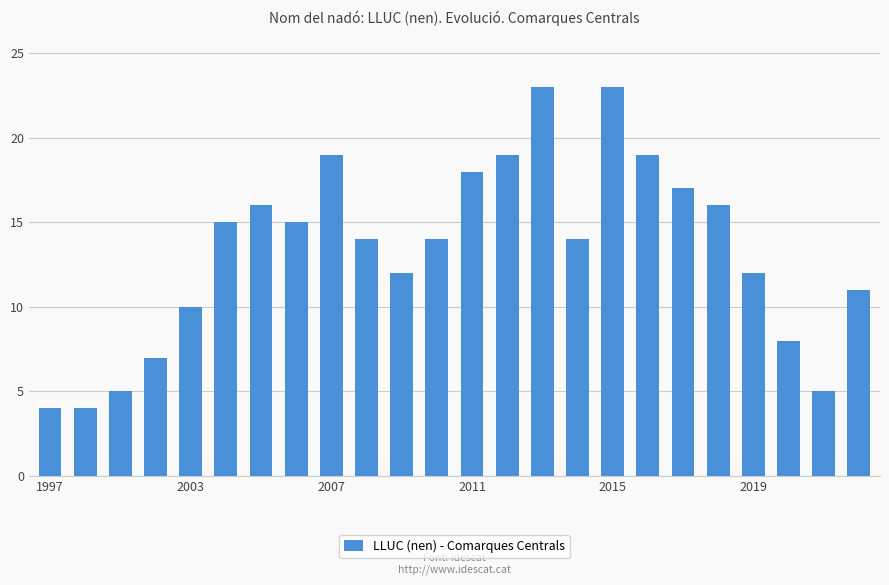

What is the greatest value displayed?

23